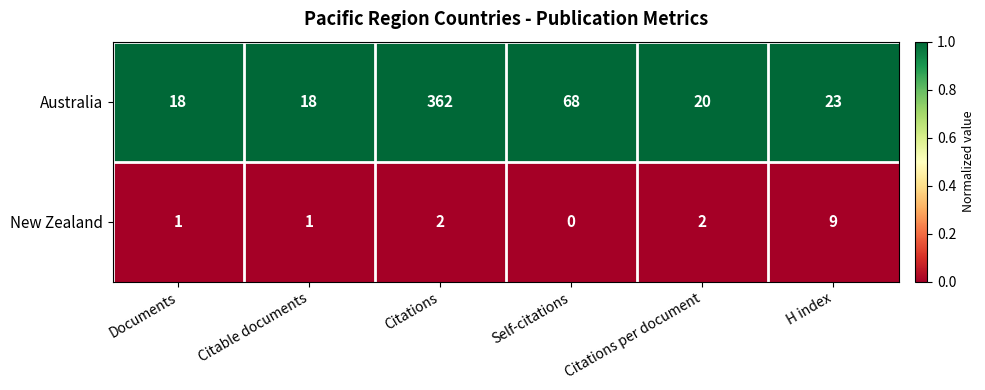

At Citations per document, list the series in order from largest to smallest.

Australia, New Zealand